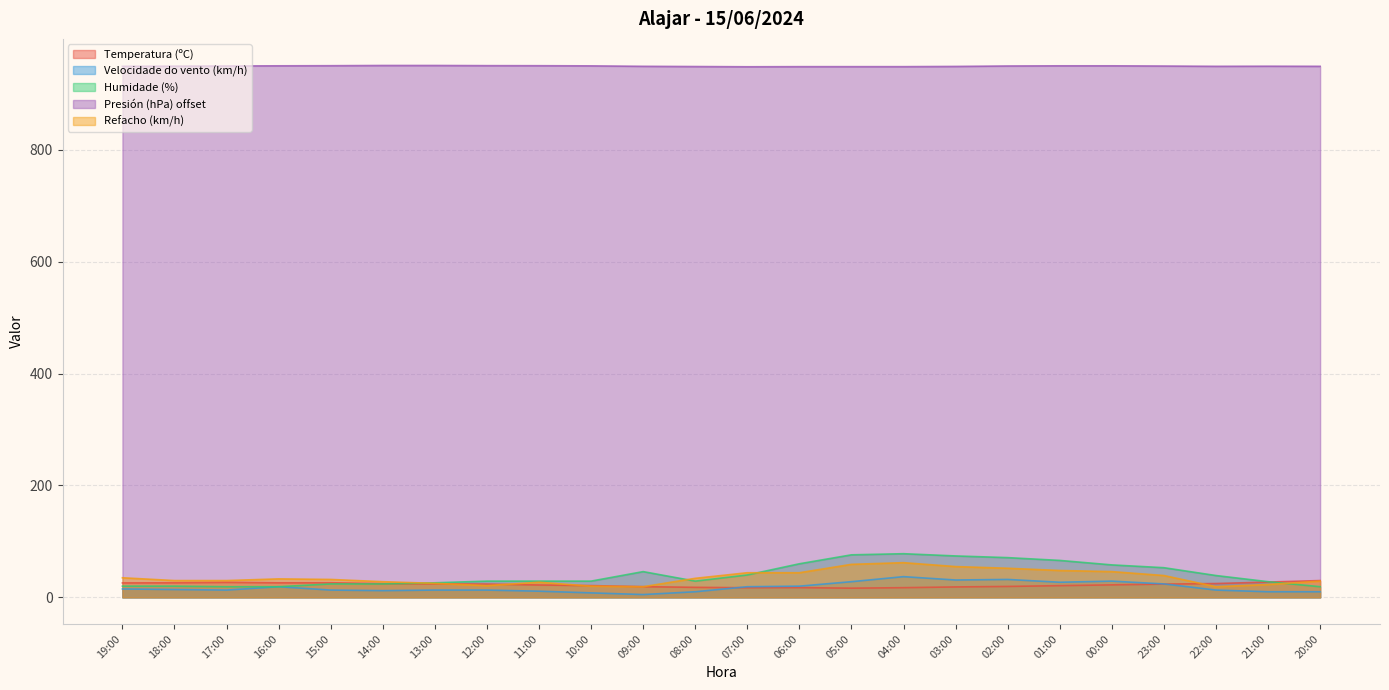

Between 13:00 and 04:00, which is larger?

13:00